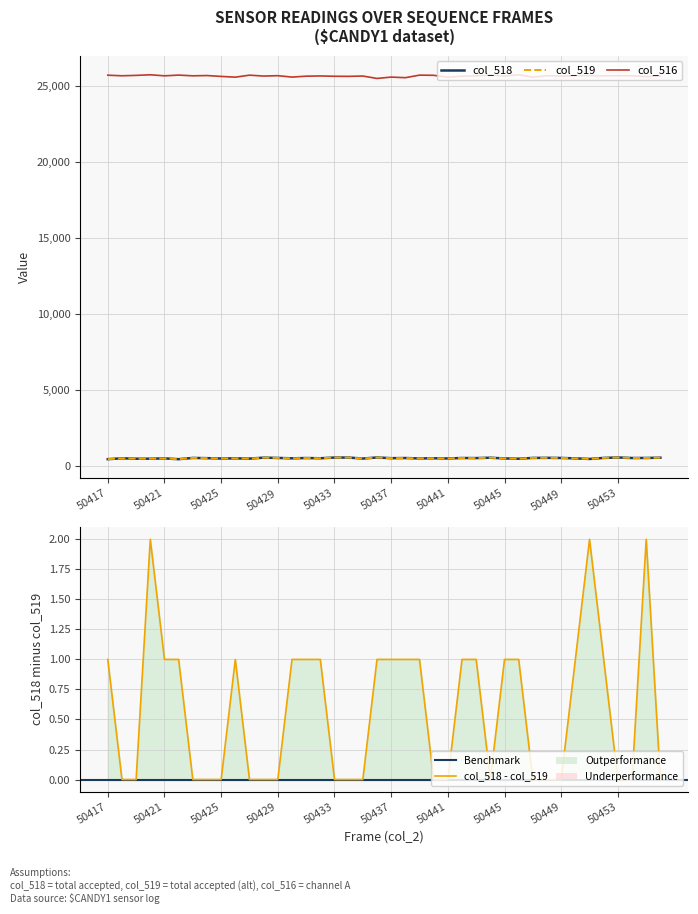

In col_519, how many points are higher than both neighbors (excluding endpoints)?

14